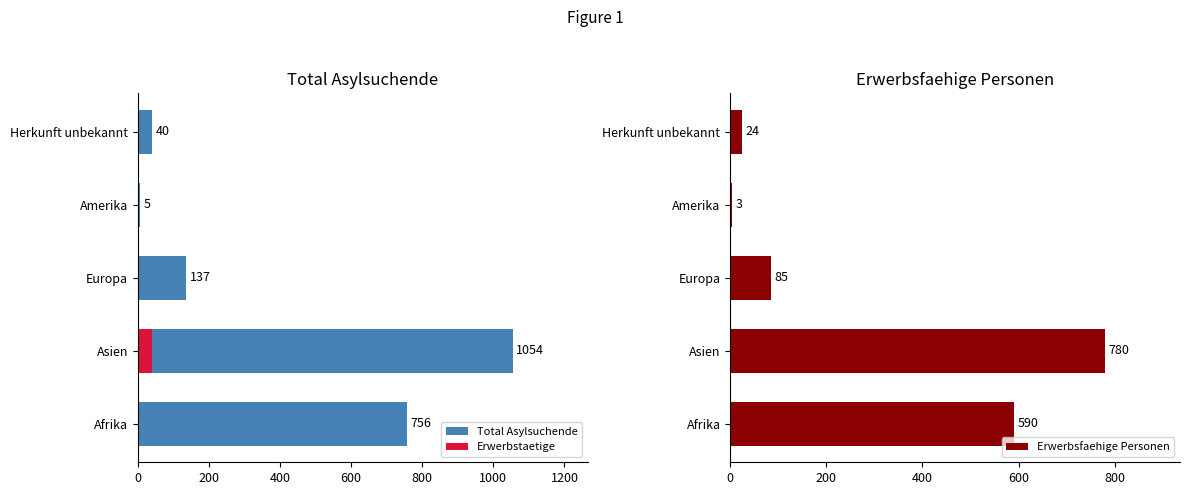

True or false: Erwerbsfaehige Personen has a value of 780 at Asien.

True